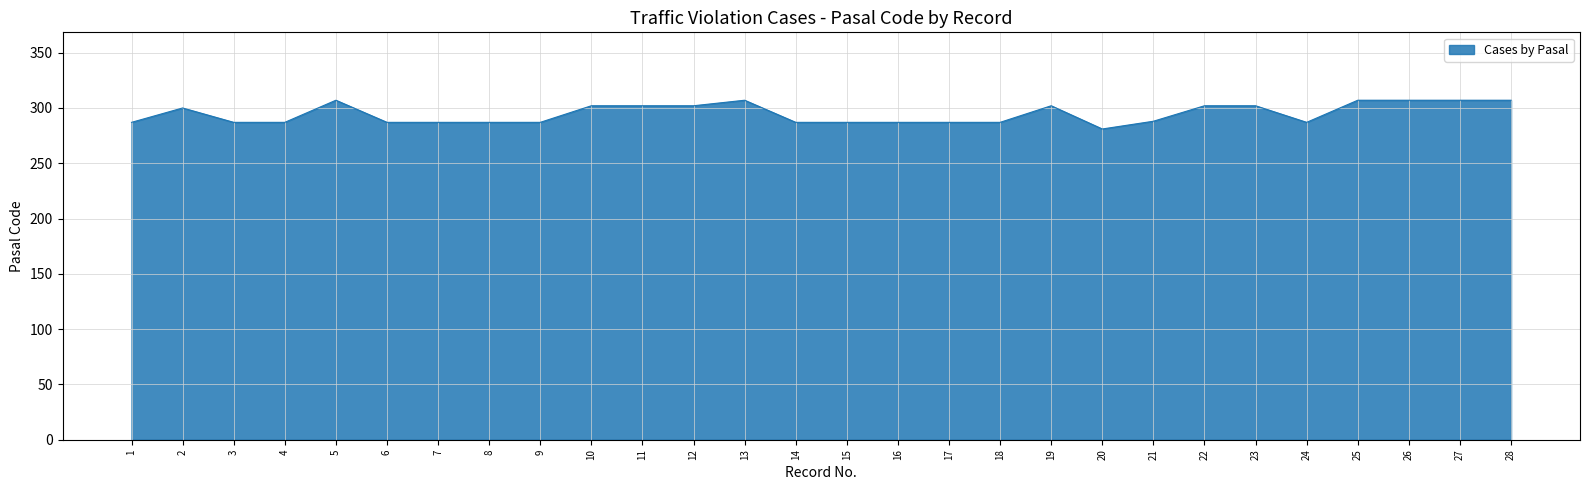

The chart shows a value of 526 at 11. True or false?

False